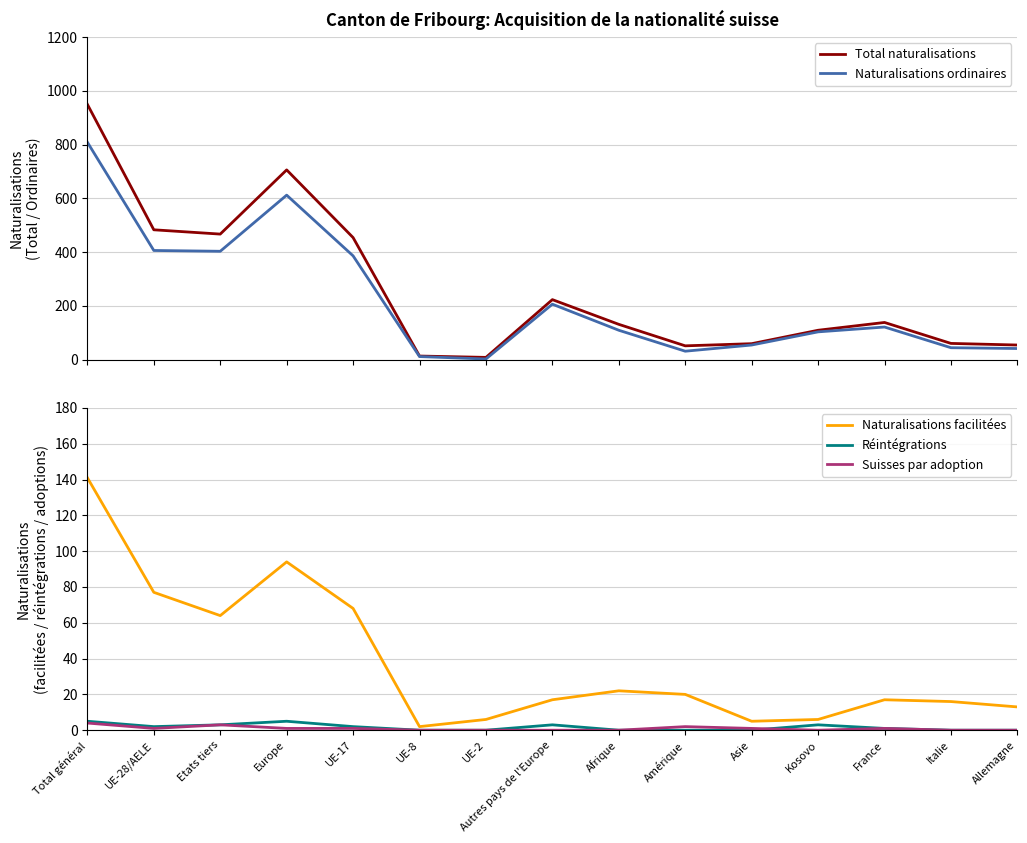

At Afrique, list the series in order from smallest to largest.

Réintégrations, Suisses par adoption, Naturalisations facilitées, Naturalisations ordinaires, Total naturalisations